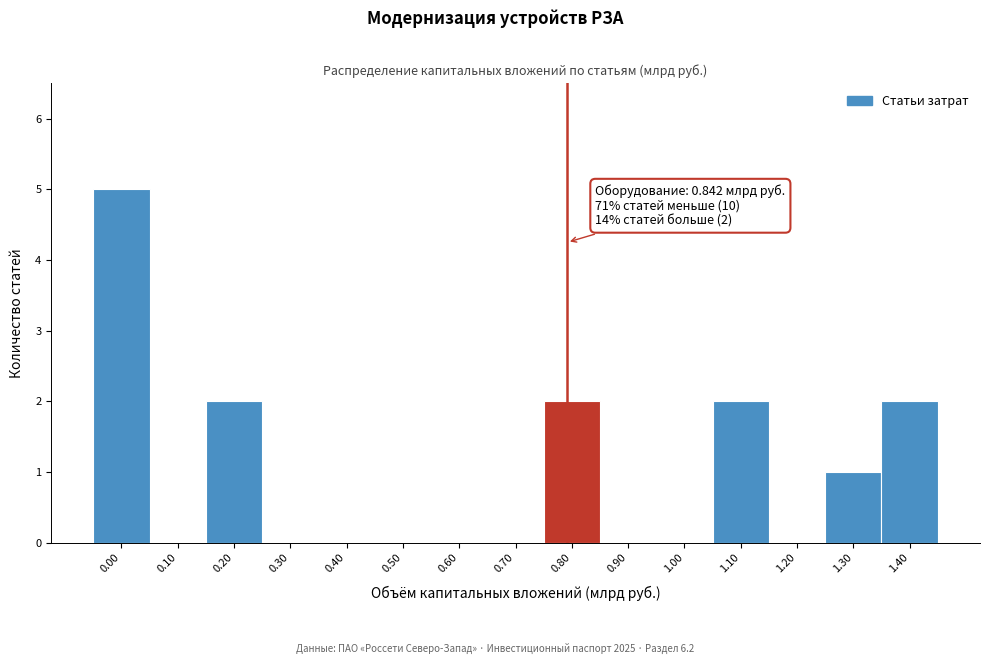

Reading left to right, transcribe all the data shown in this chart.

0.00=5	0.10=0	0.20=2	0.30=0	0.40=0	0.50=0	0.60=0	0.70=0	0.80=2	0.90=0	1.00=0	1.10=2	1.20=0	1.30=1	1.40=2